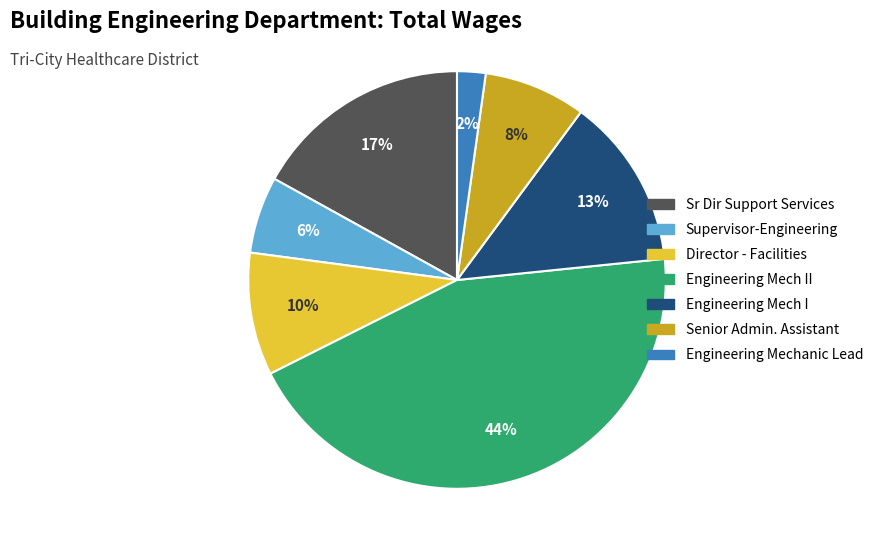

To the nearest percent, what is the difference between the largest and smallest slice percentages?

42%